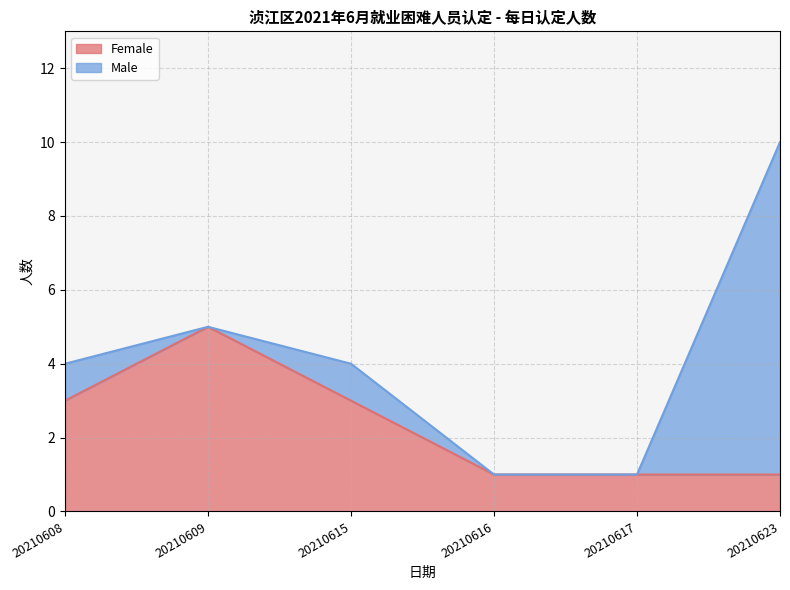

The value at 20210608 is 3. True or false?

True